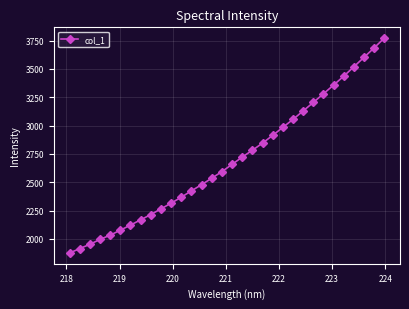

What is the difference between the maximum and minimum values?

1897.0